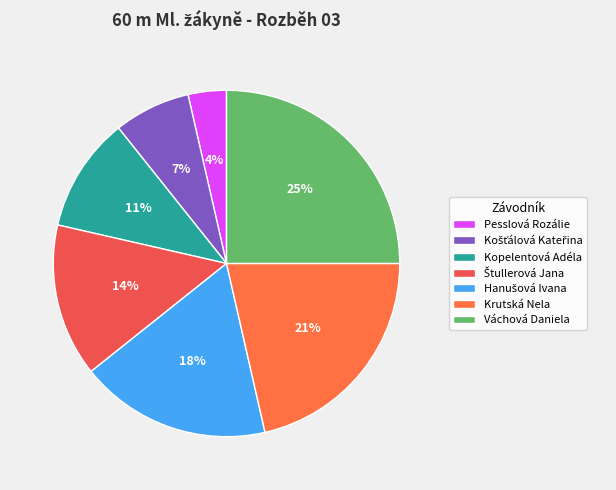

How many segments does this pie chart have?

7